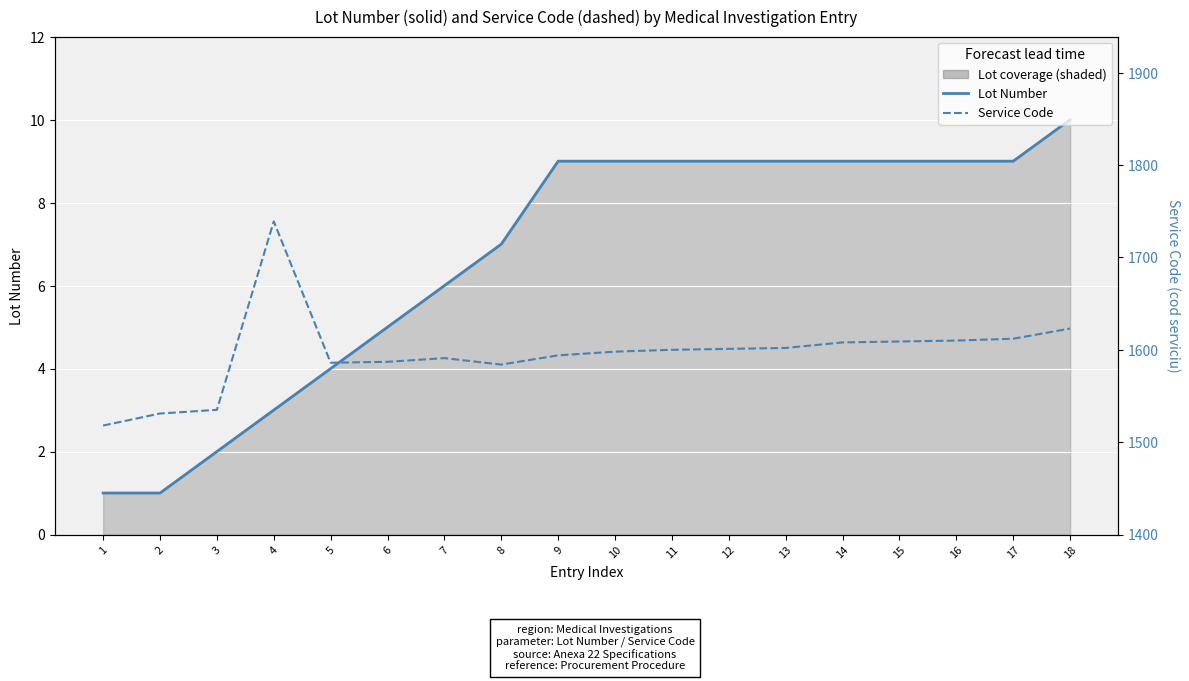

Reading left to right, transcribe all the data shown in this chart.

Lot Number: 1	1	2	3	4	5	6	7	9	9	9	9	9	9	9	9	9	10
Service Code: 1518	1531	1535	1739	1586	1587	1591	1584	1594	1598	1600	1601	1602	1608	1609	1610	1612	1623